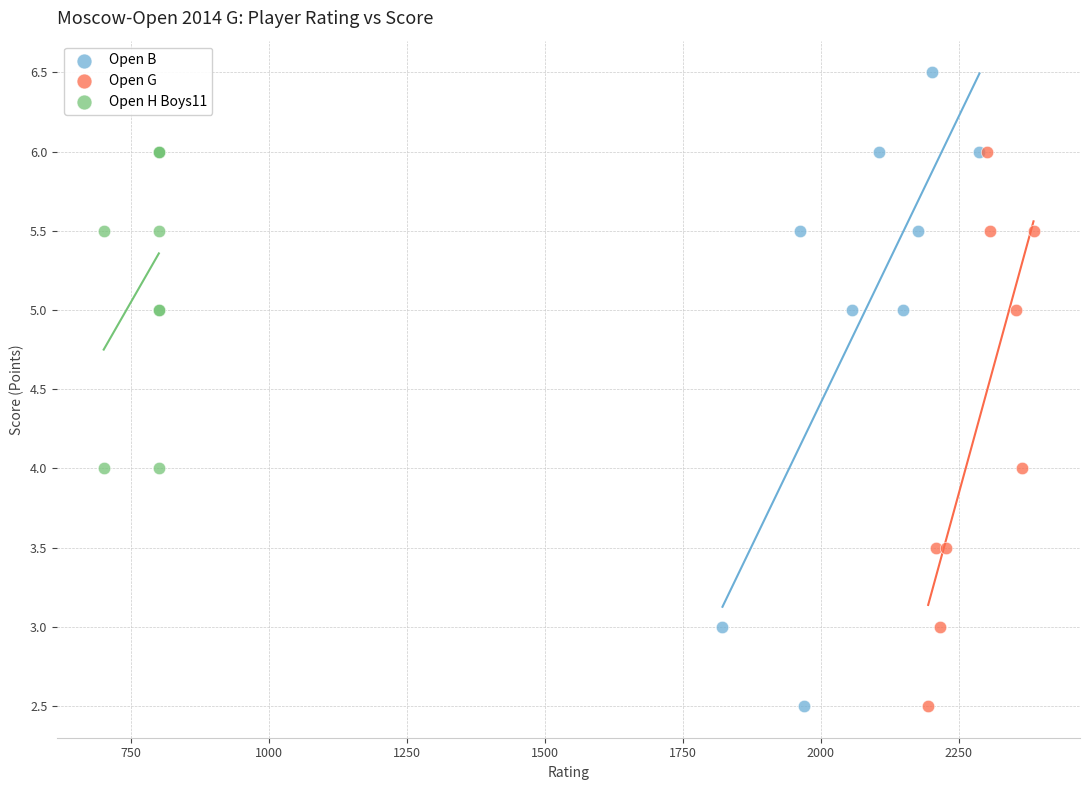

Which series has the widest spread of Y values?

Open B